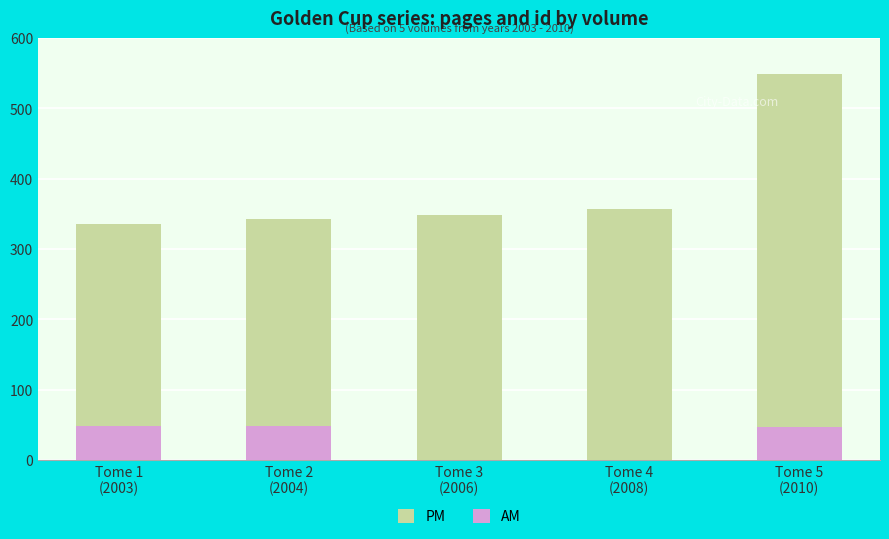

How many bars are there in total?

10